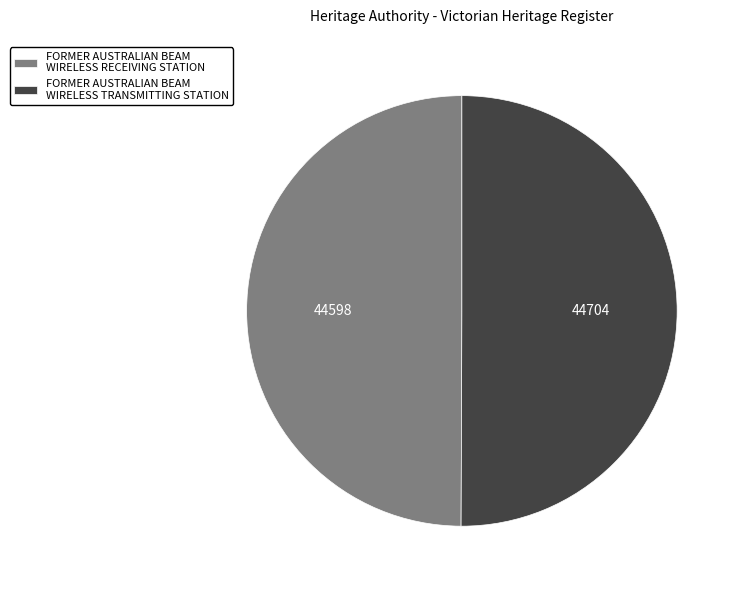

Is it true that FORMER AUSTRALIAN BEAM WIRELESS TRANSMITTING STATION is 56% of the pie?

False